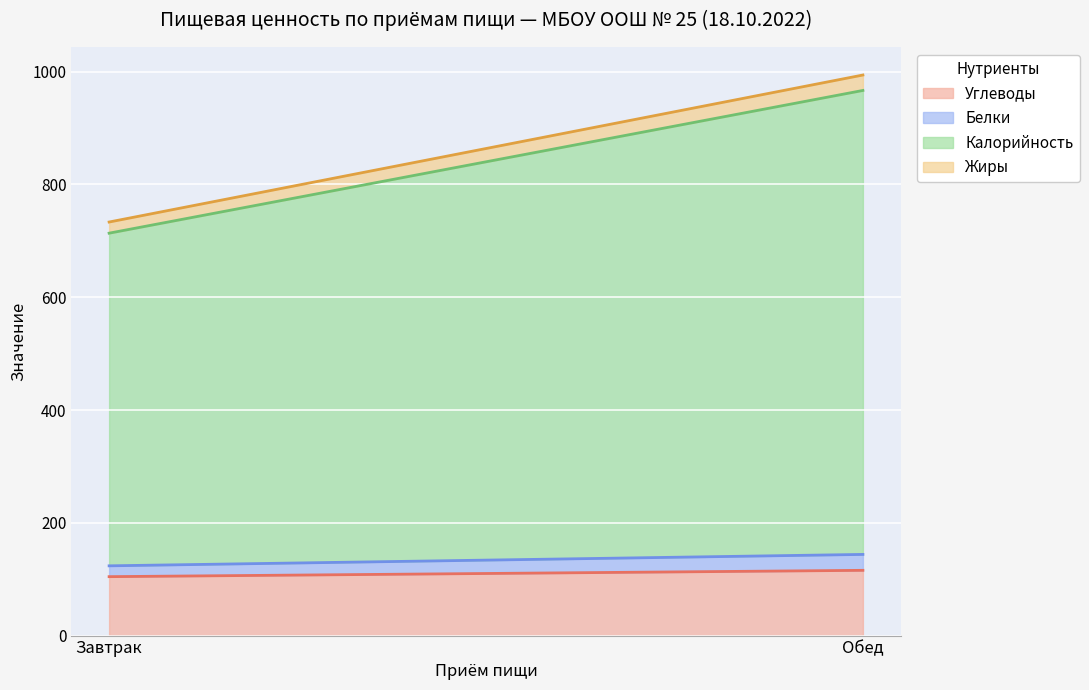

At which label does Калорийность reach its peak?

Обед